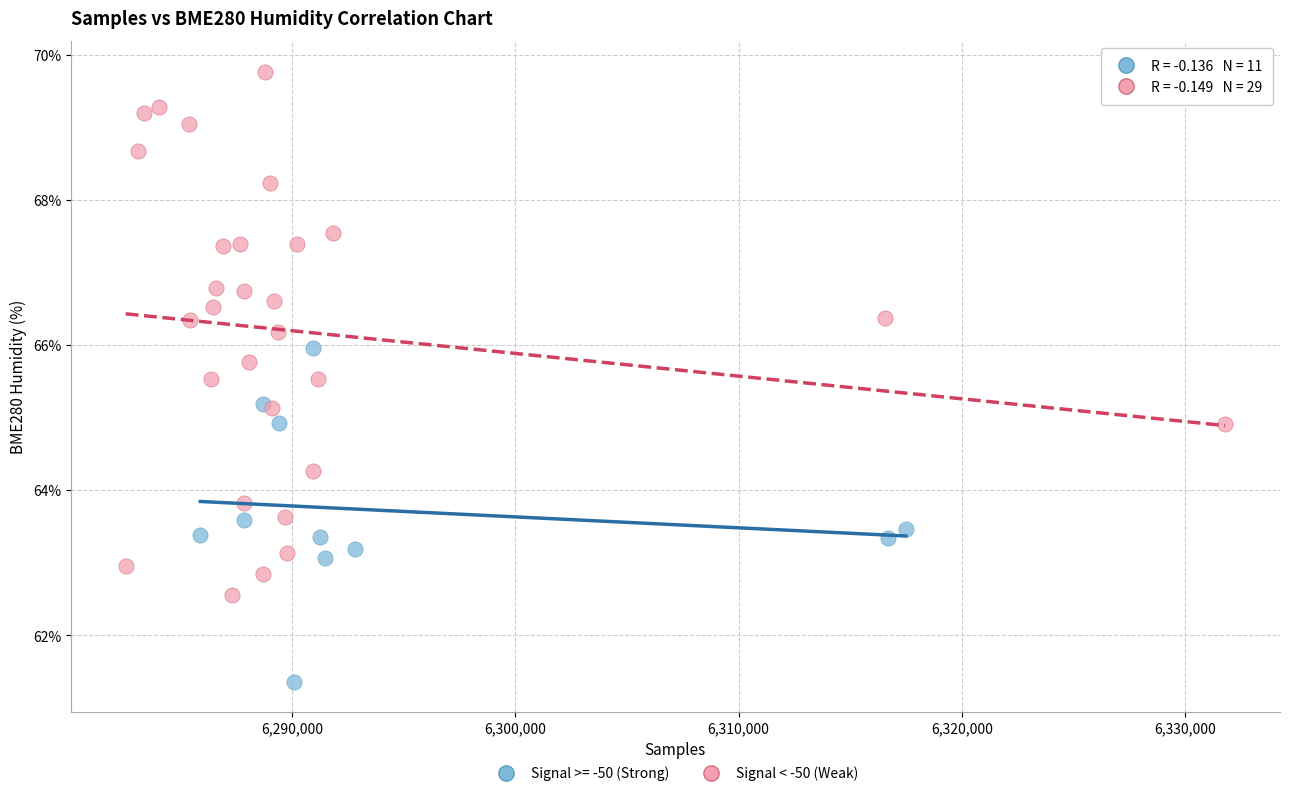

Which series contains the lowest Y value?

Signal >= -50 (Strong)